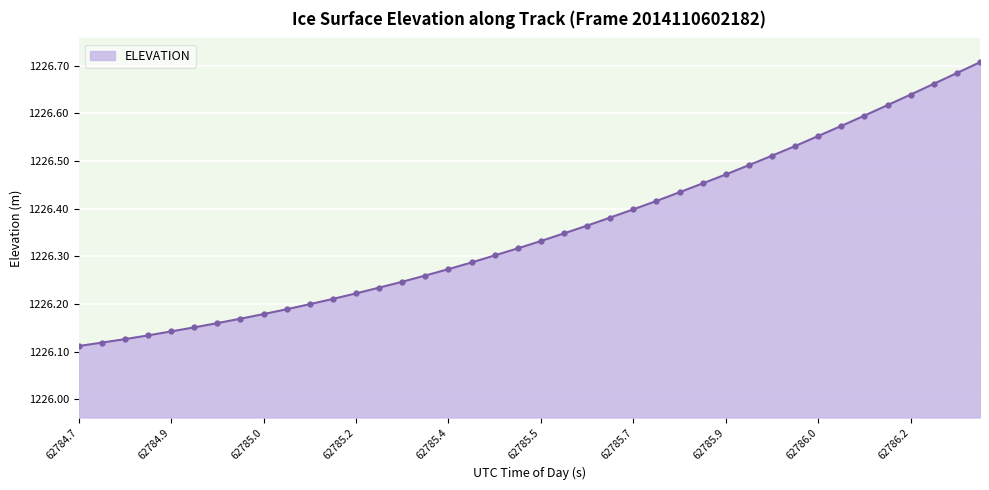

The value at 62785.7 is 1855.9. True or false?

False